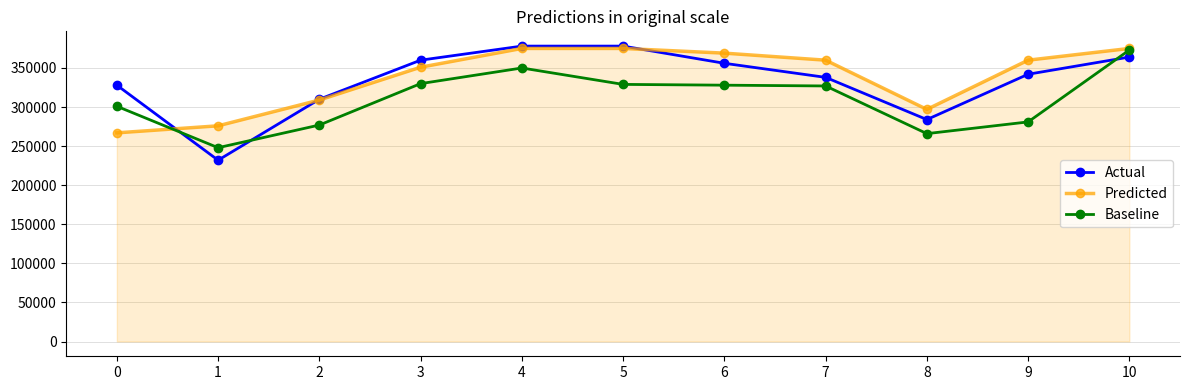

Is the value of Baseline at 10 greater than the value of Actual at 5?

No